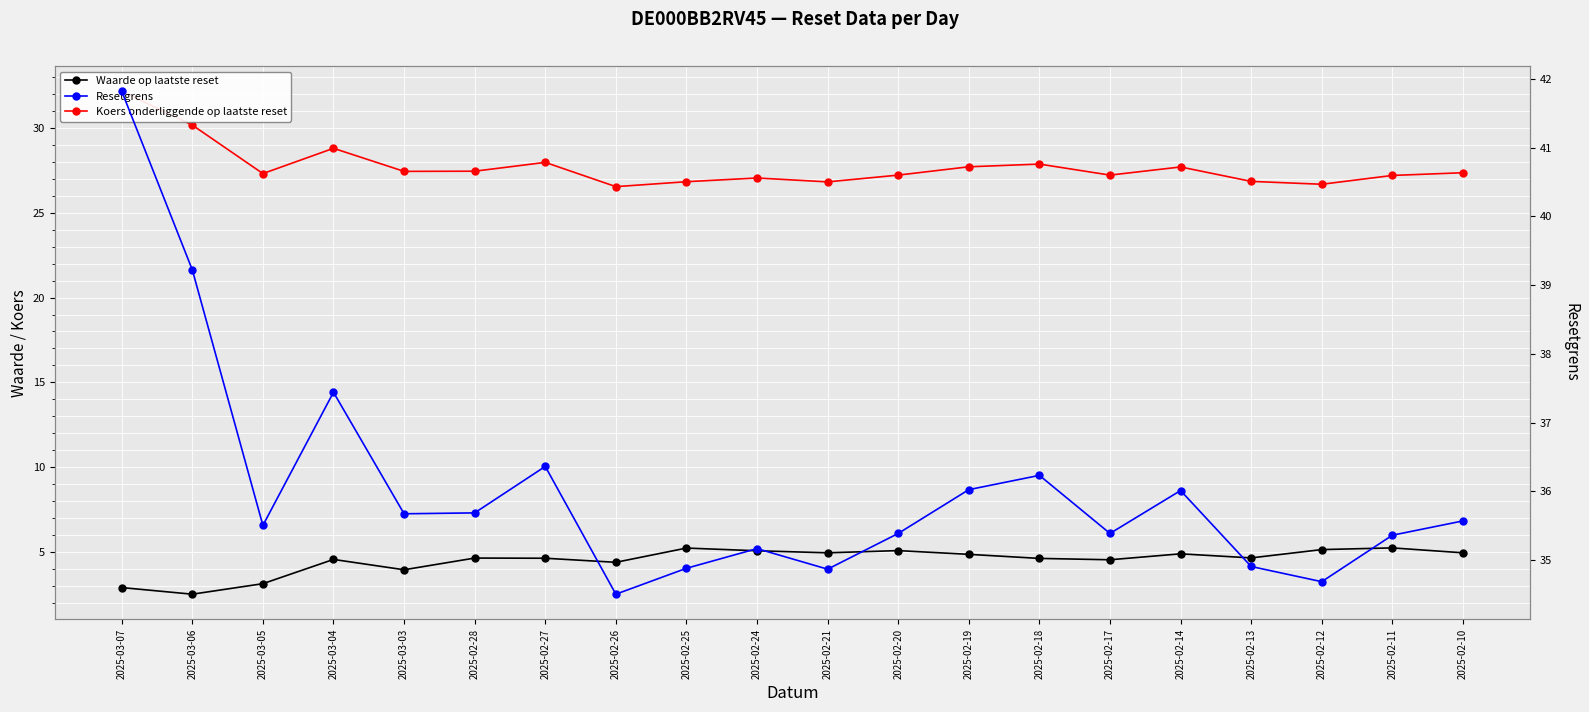

What is the total value across all series at 2025-03-05?

65.9